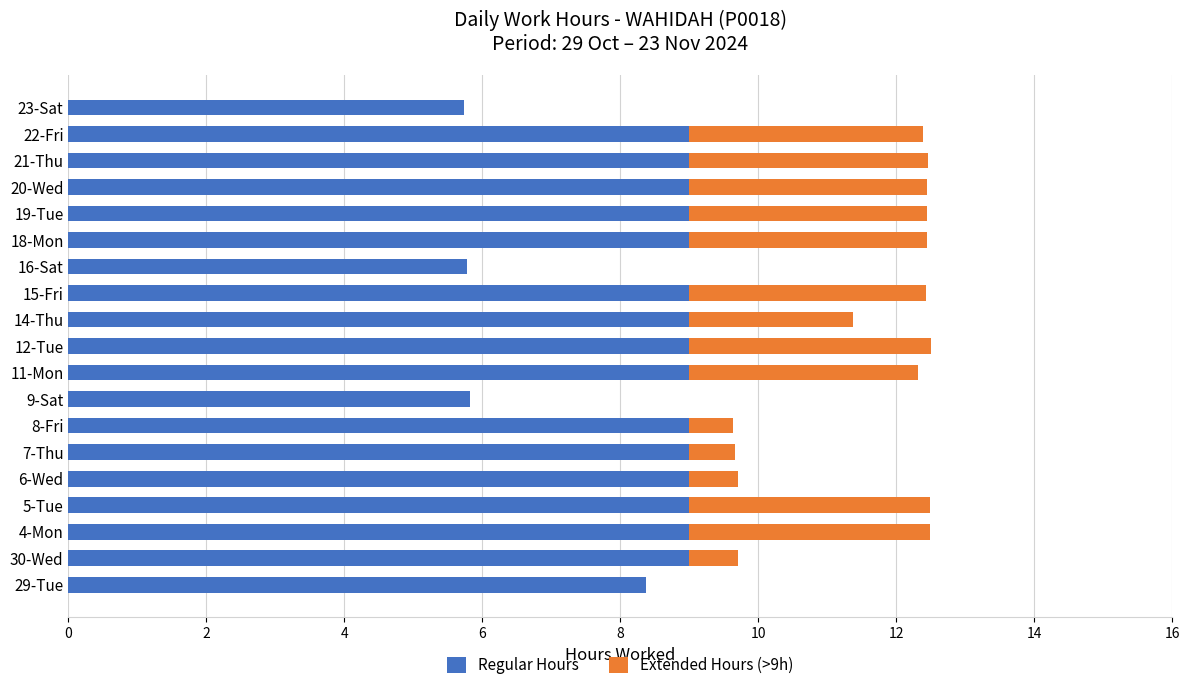

What is the total value across all series at 16-Sat?

5.8